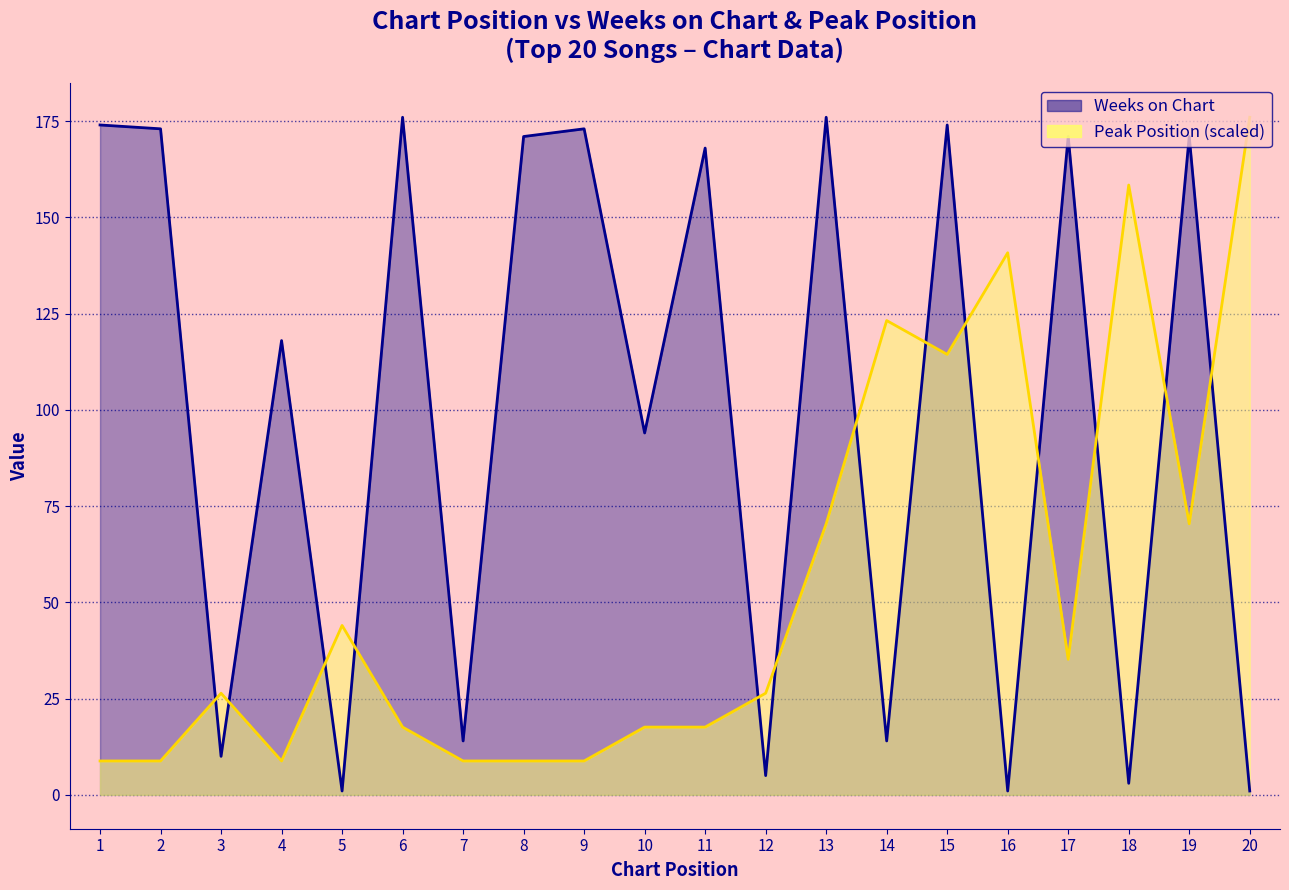

Is it true that Weeks on Chart equals 292.9 at 13?

False